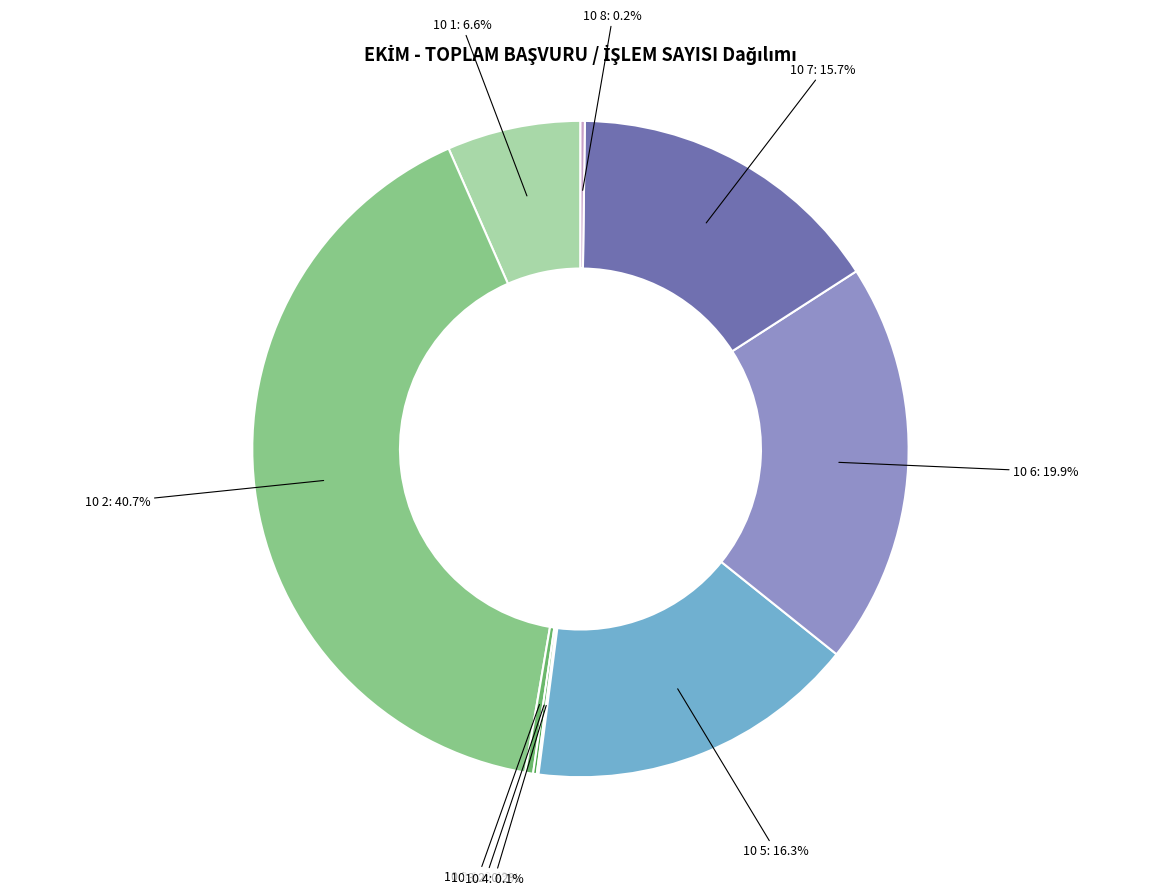

To the nearest percent, what is the average slice percentage?

11%